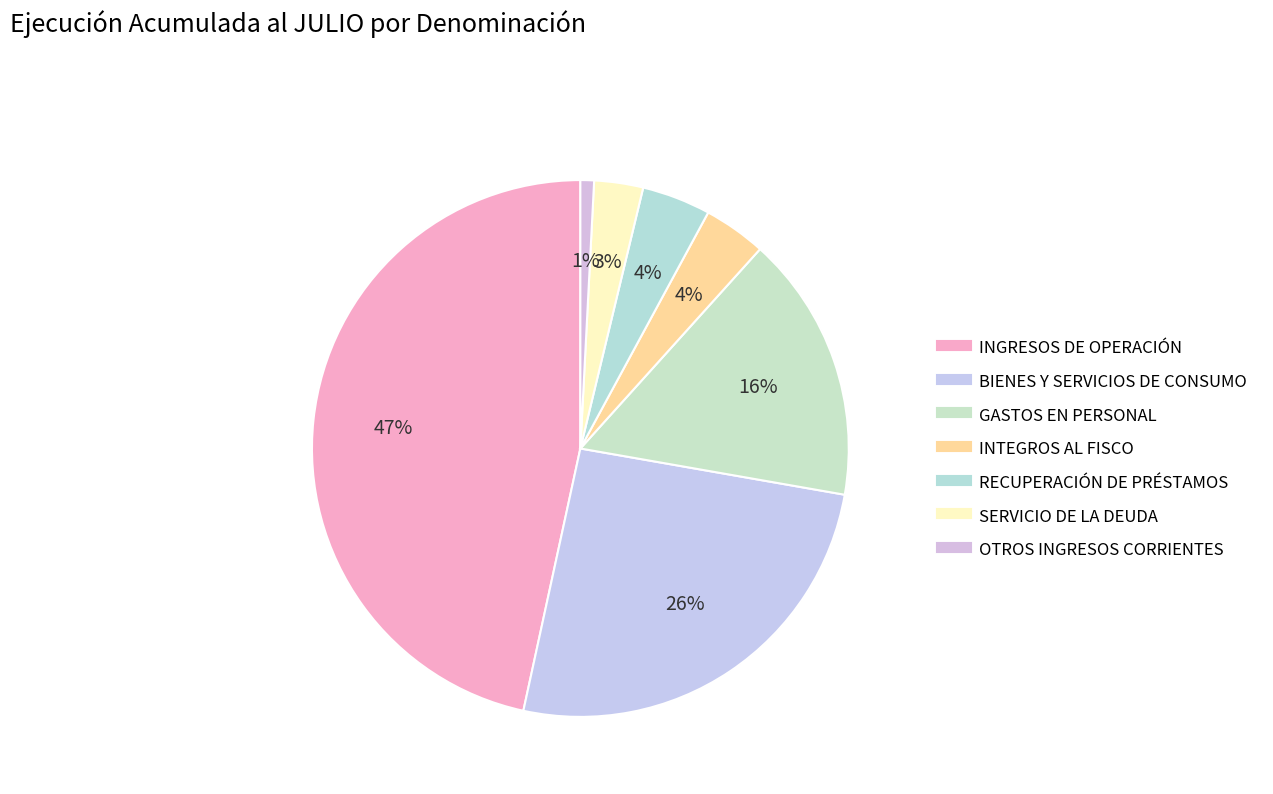

Is there a majority slice in this chart?

No